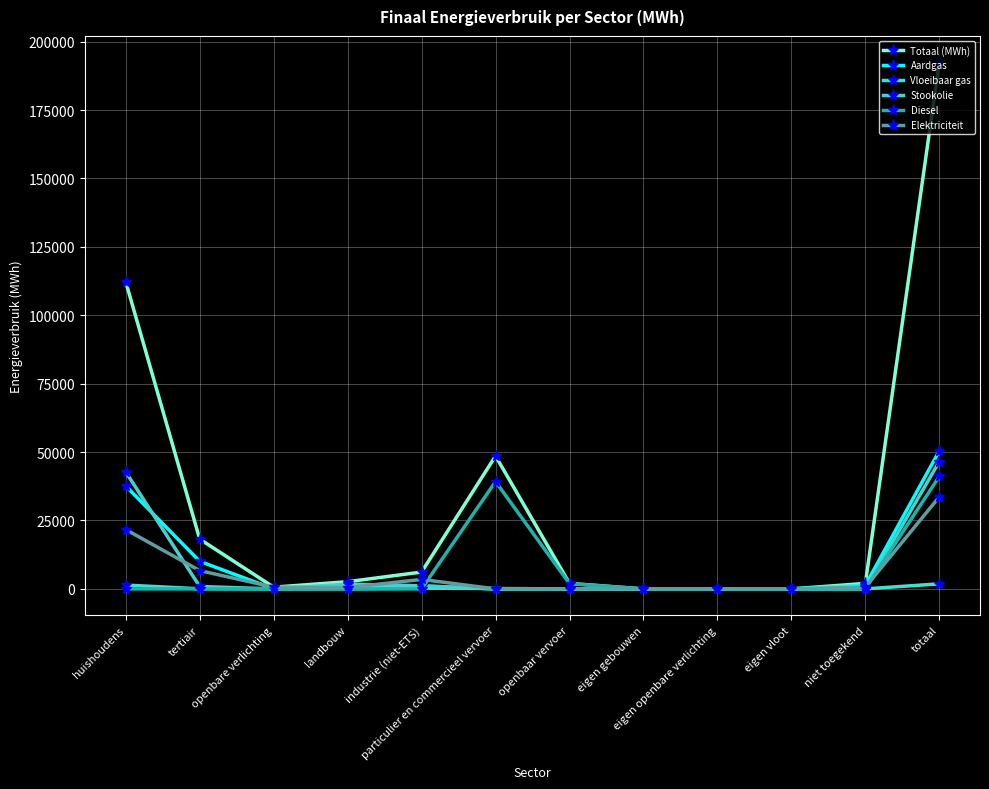

The Aardgas series shows 21585.2 at eigen openbare verlichting. True or false?

False